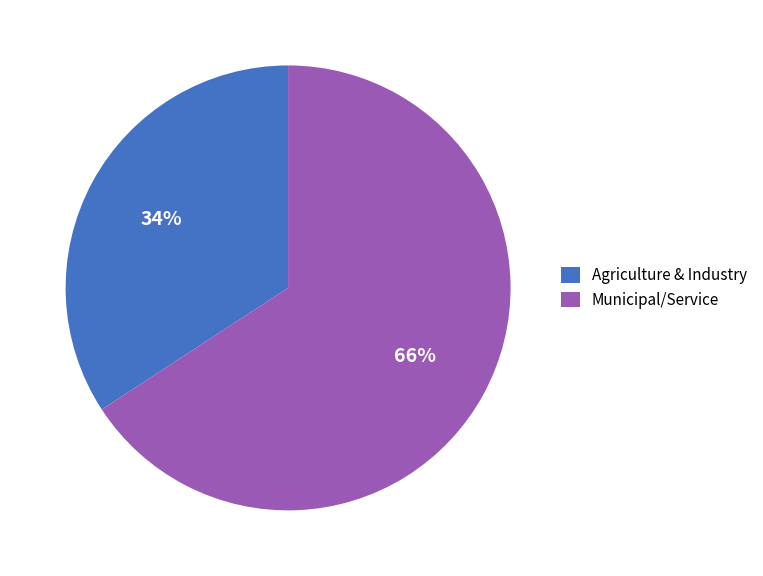

Is there a majority slice in this chart?

Yes